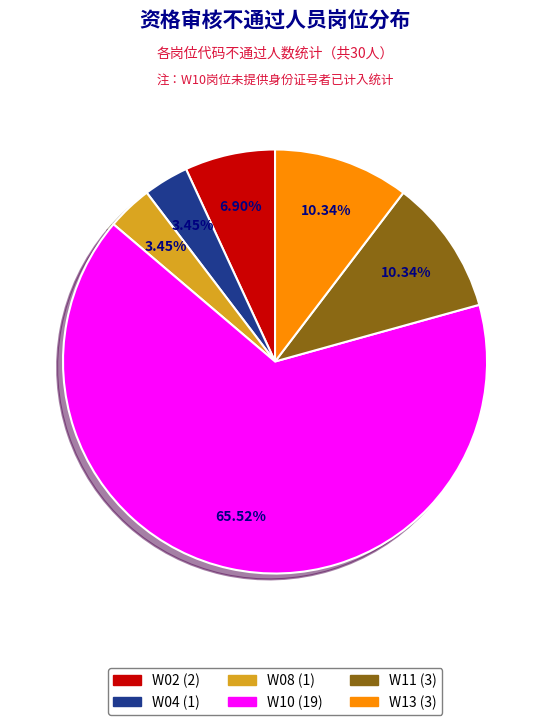

Approximately how many times larger is the value at W04 compared to W13?

0.3